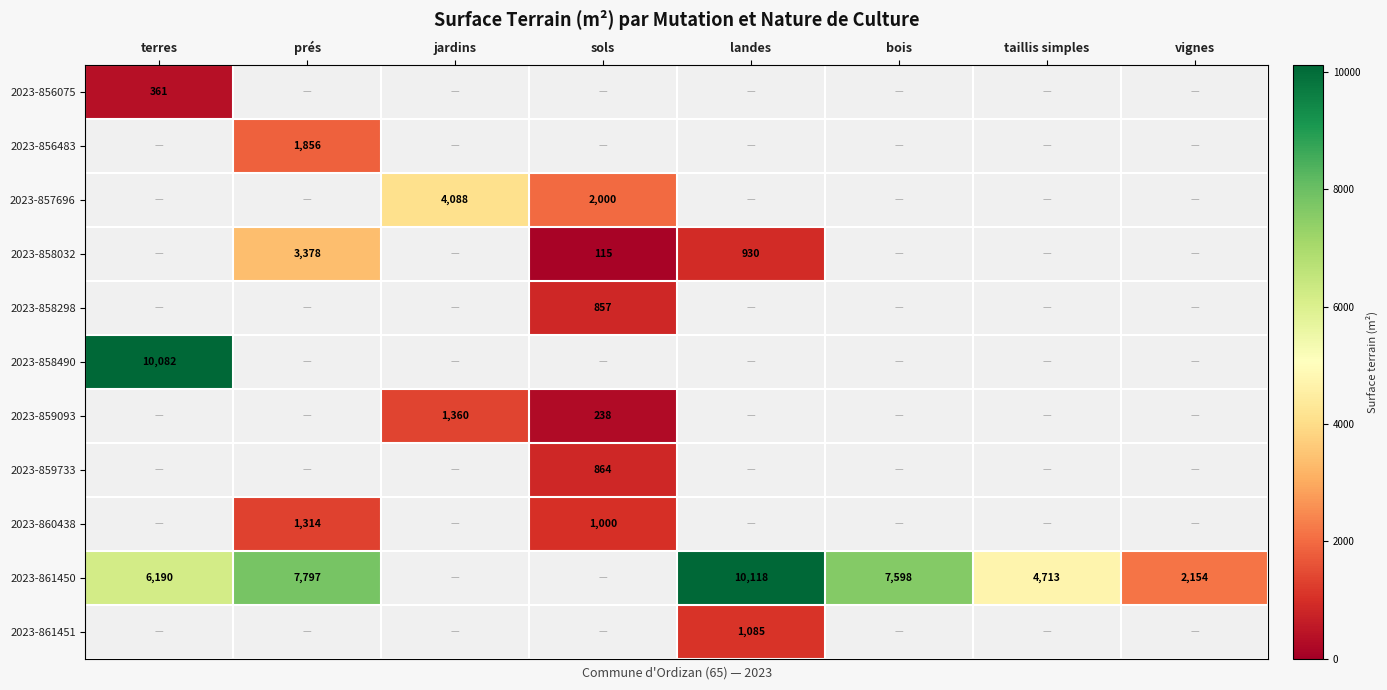

Is it true that 2023-856483 equals 1856 at prés?

True